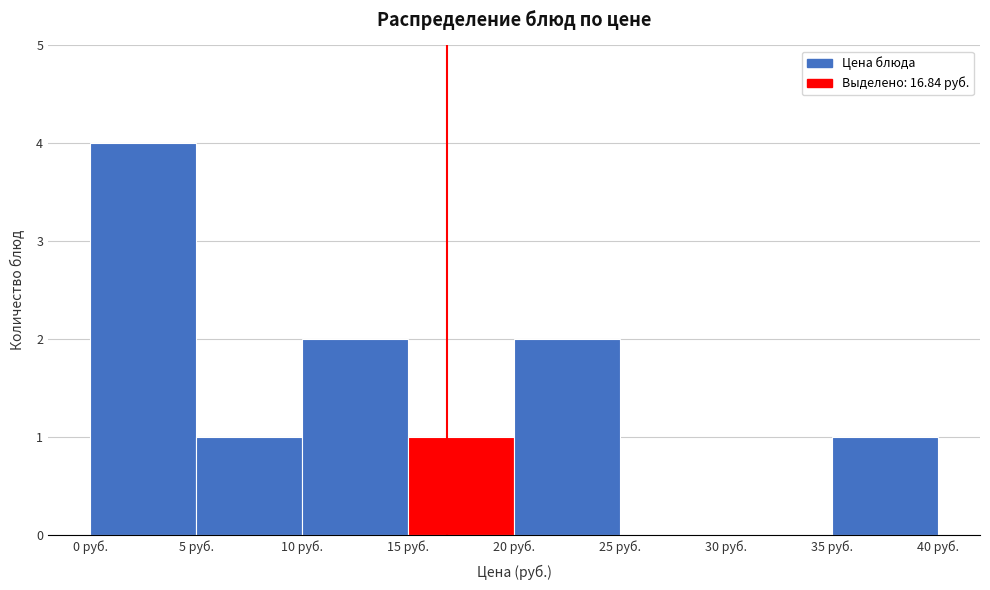

Which range on the x-axis has the tallest bar?

0 to 5